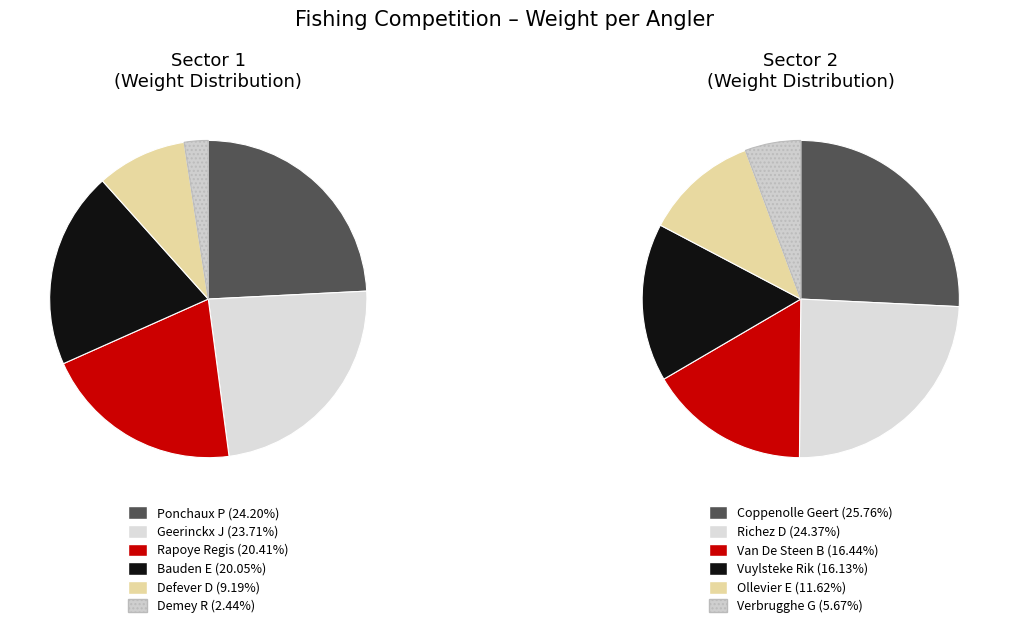

What is the smallest slice in the pie chart?

Demey R